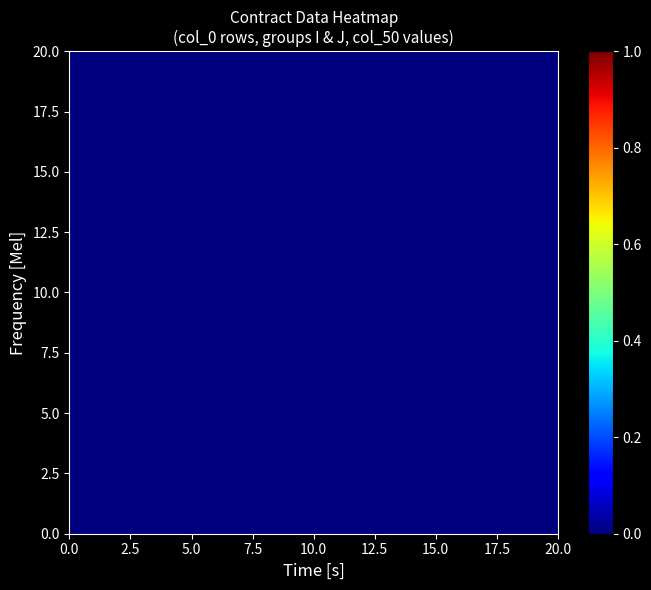

Where is 20 nearest to the value 0?

1